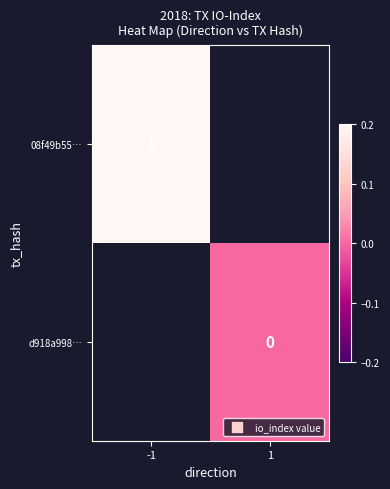

The 08f49b55… series shows 1 at -1. True or false?

True